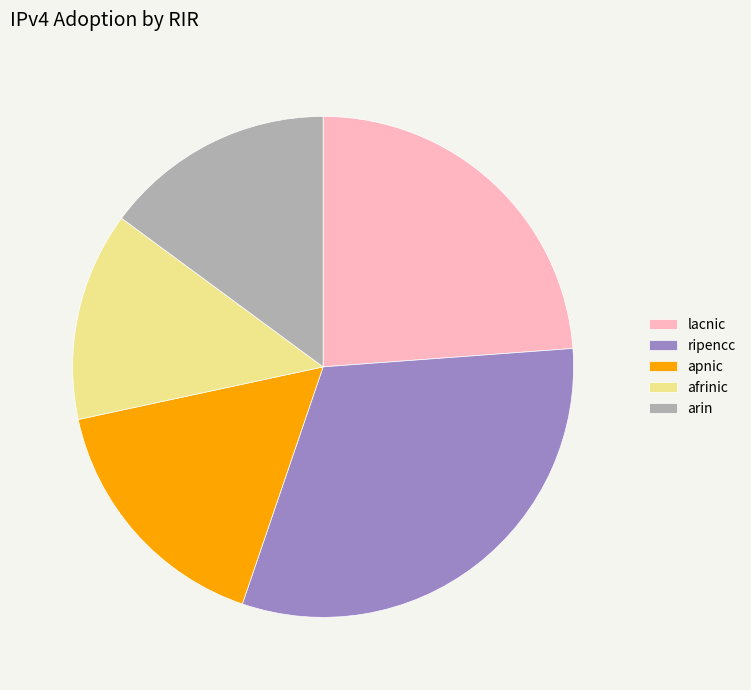

The apnic slice represents 2% of the pie. True or false?

False